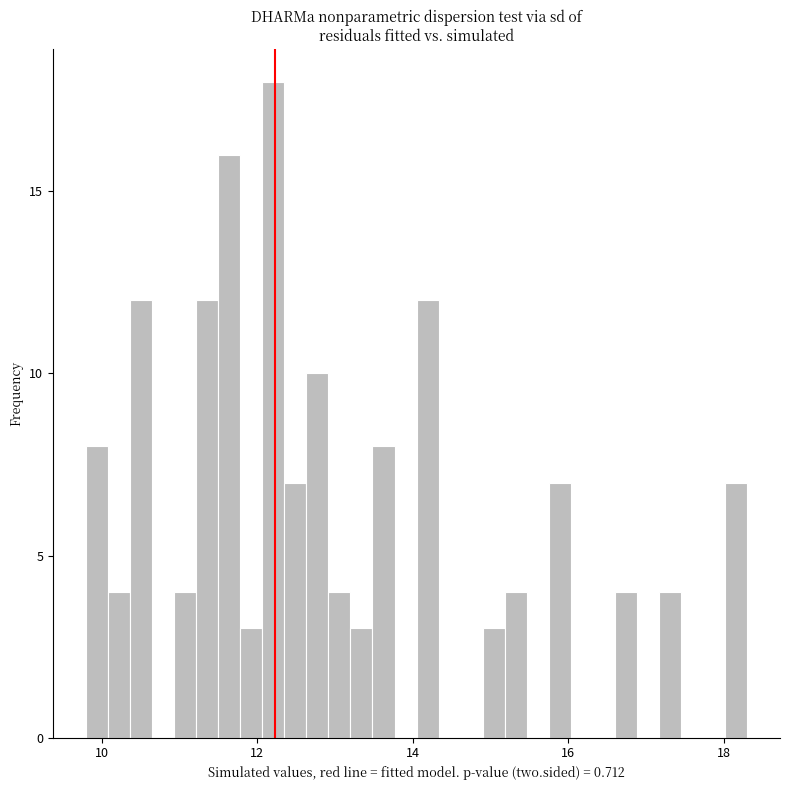

Read against the x-axis, roughly where is the centre of the tallest bar?

12.2